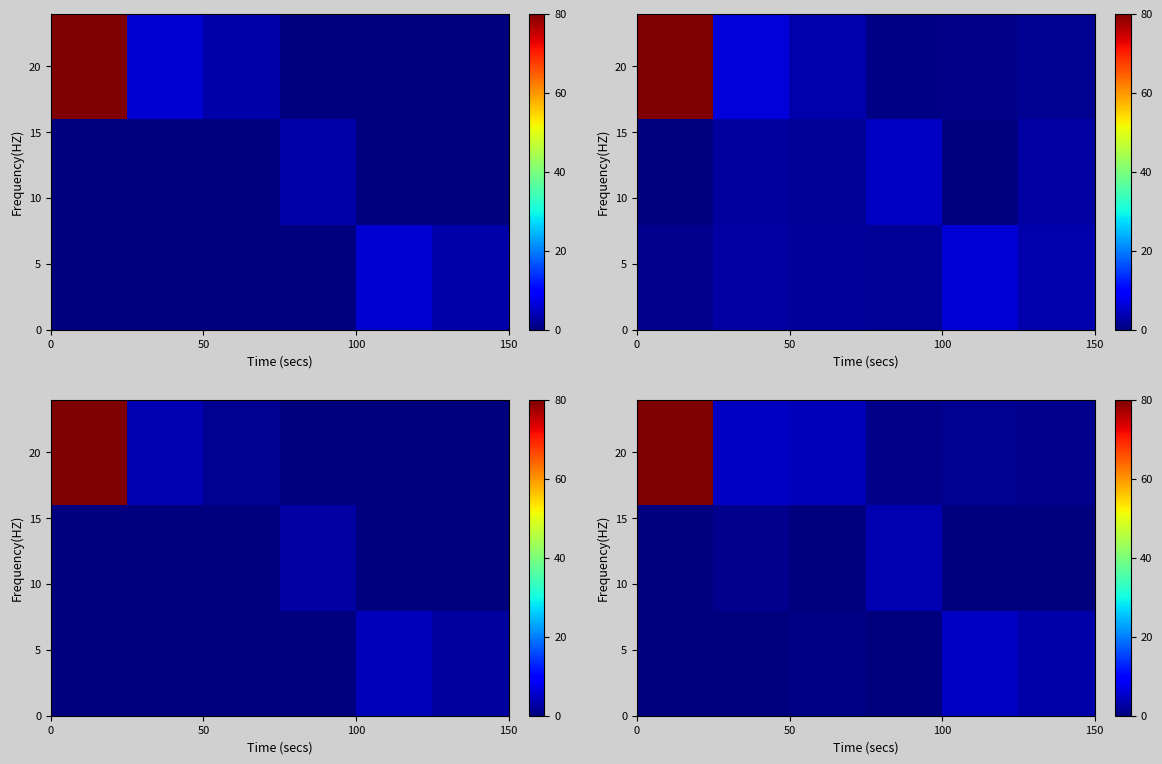

How many categories are shown in the chart?

6